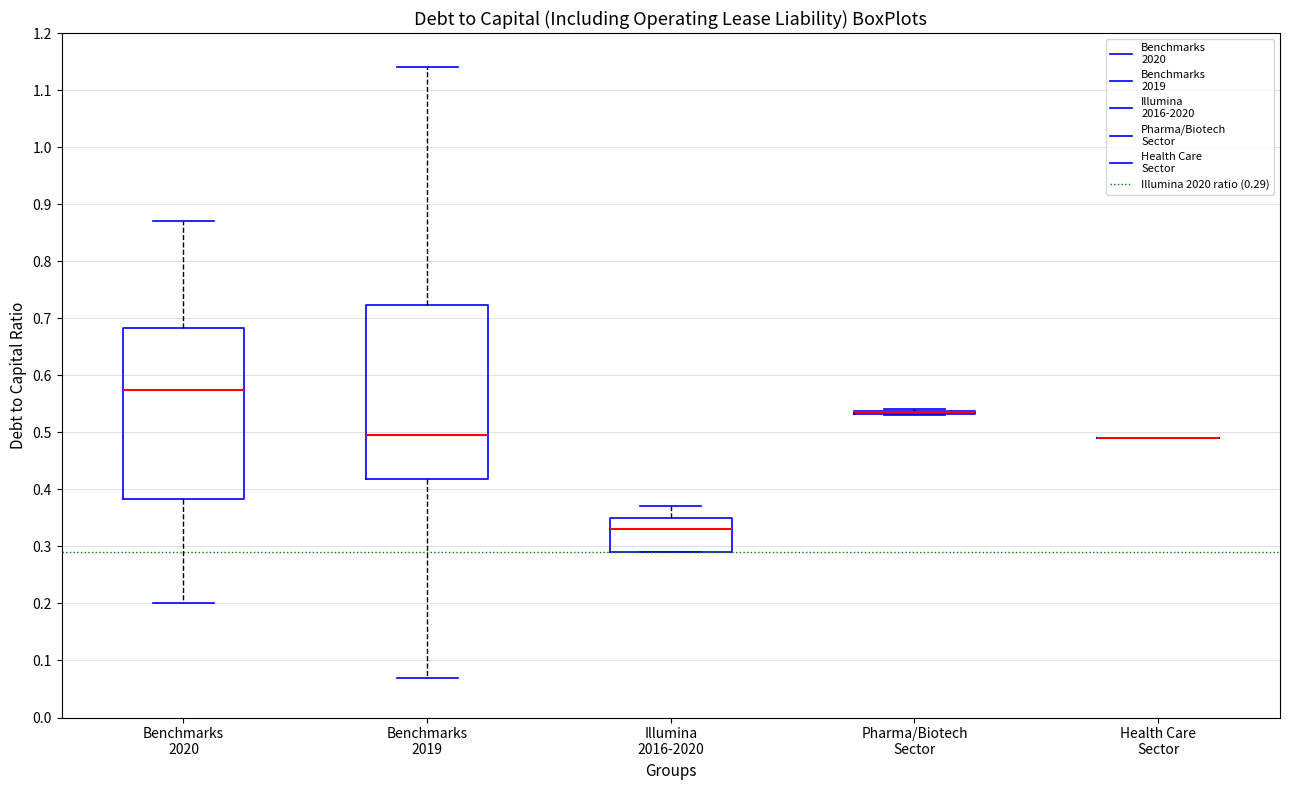

Reading left to right, read every box against the y-axis: the position of its median line, the range the box covers, and the ends of its whiskers. The values are not printed on the chart, so give them approximately, as read against the axis.

Benchmarks 2020: median 0.58, box 0.38 to 0.68, whiskers 0.20 to 0.87
Benchmarks 2019: median 0.50, box 0.42 to 0.72, whiskers 0.07 to 1.14
Illumina 2016-2020: median 0.33, box 0.29 to 0.35, whiskers 0.29 to 0.37
Pharma/Biotech Sector: box collapsed to a line at 0.54, whiskers 0.53 to 0.54
Health Care Sector: box collapsed to a line at 0.49, whiskers 0.49 to 0.49